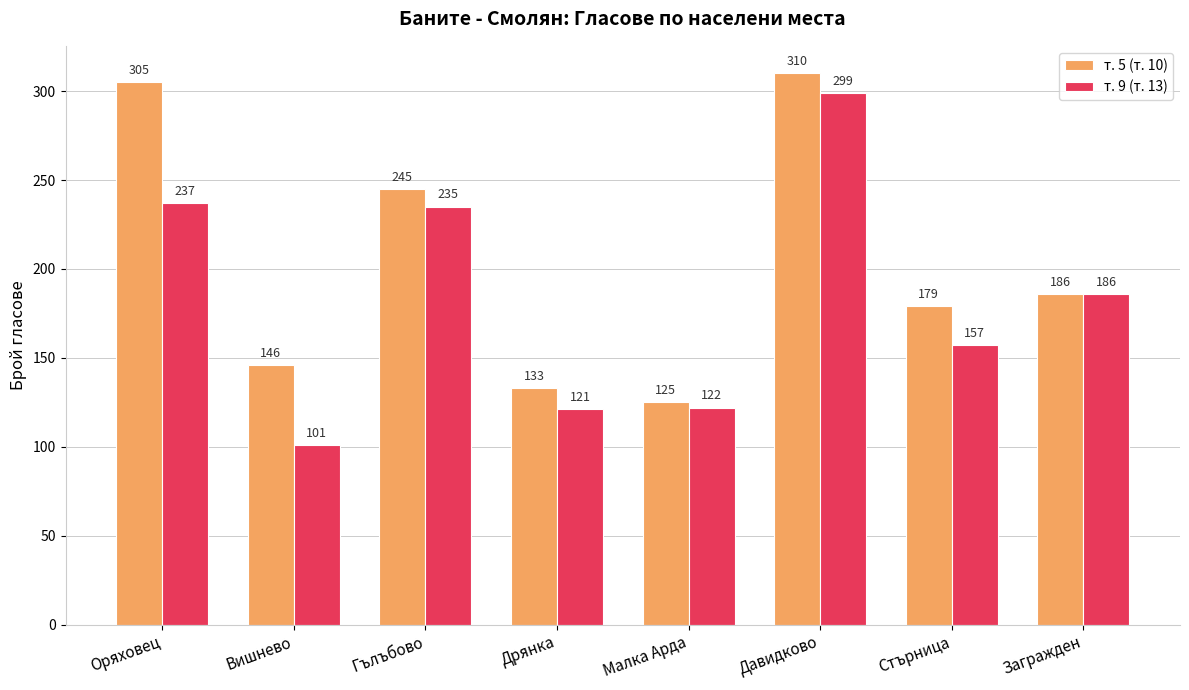

Reading left to right, extract all data points from this chart.

т. 5 (т. 10): 305	146	245	133	125	310	179	186
т. 9 (т. 13): 237	101	235	121	122	299	157	186